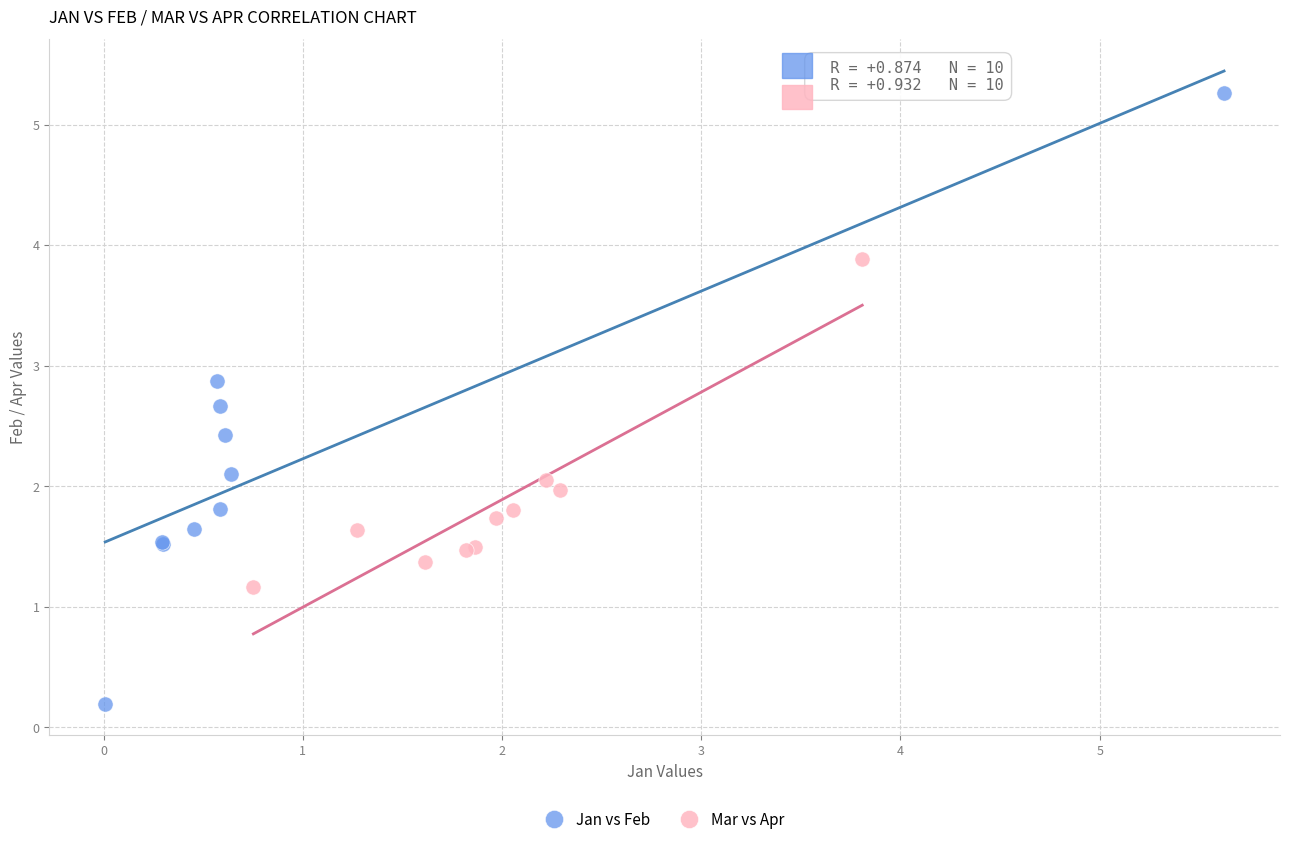

Which series contains the lowest Y value?

Jan vs Feb